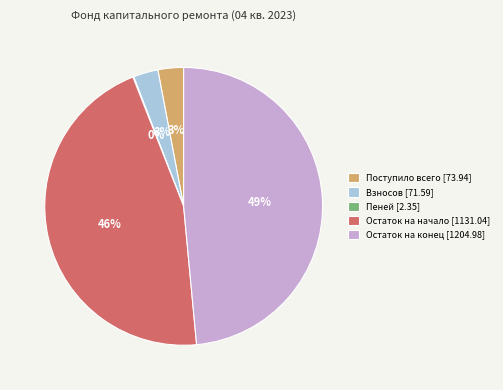

To the nearest percent, what portion does Поступило всего [73.94] represent?

3%